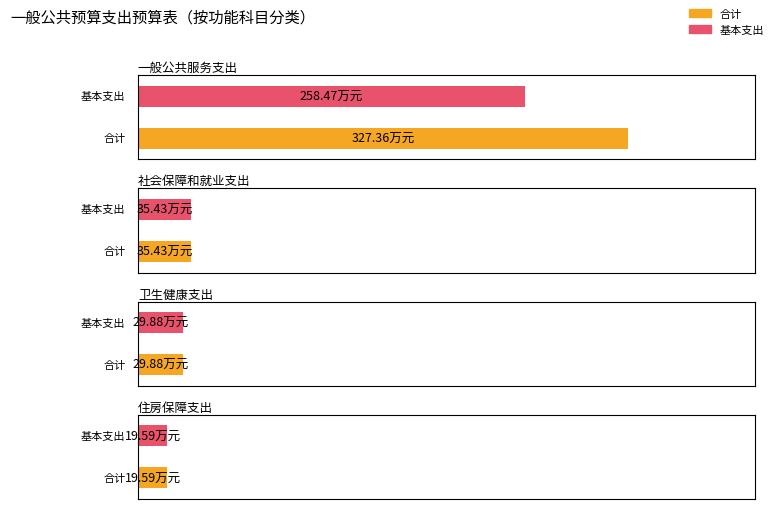

Rank the series at 社会保障和就业支出 from highest to lowest value.

合计, 基本支出